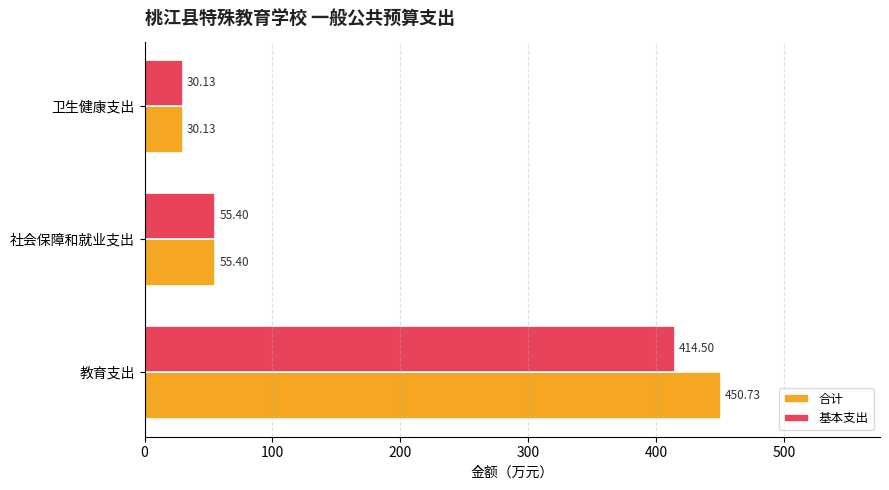

What is the difference between the 合计 values at 教育支出 and 卫生健康支出?

420.6